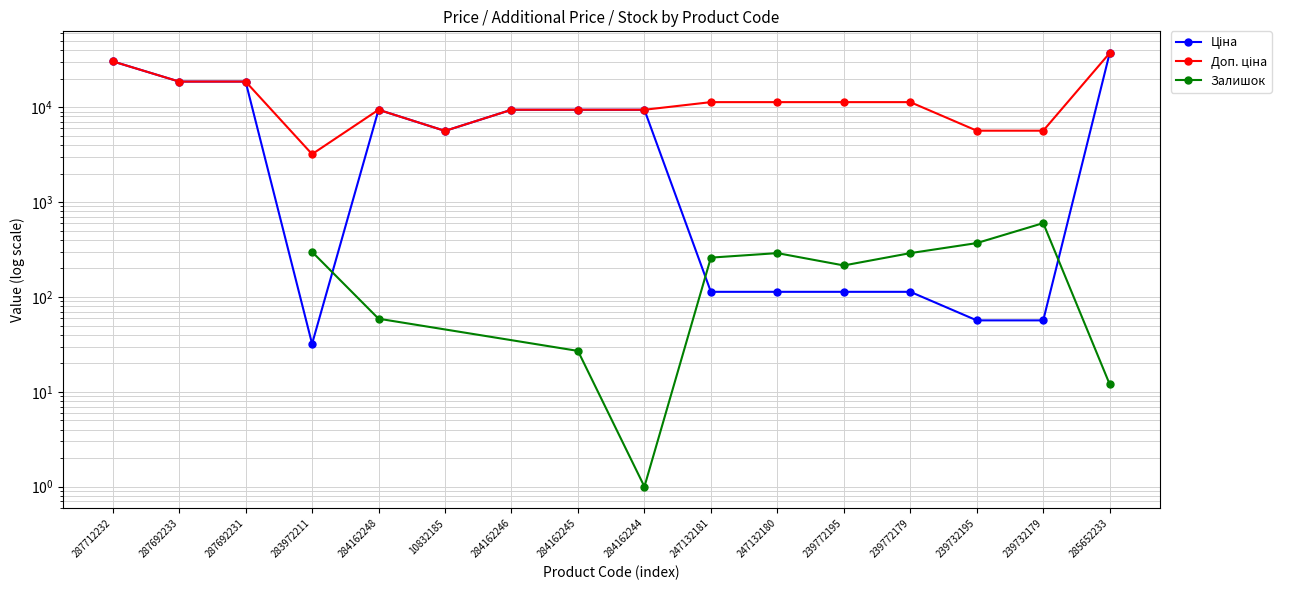

At which label is Доп. ціна closest to 20274?

287692233